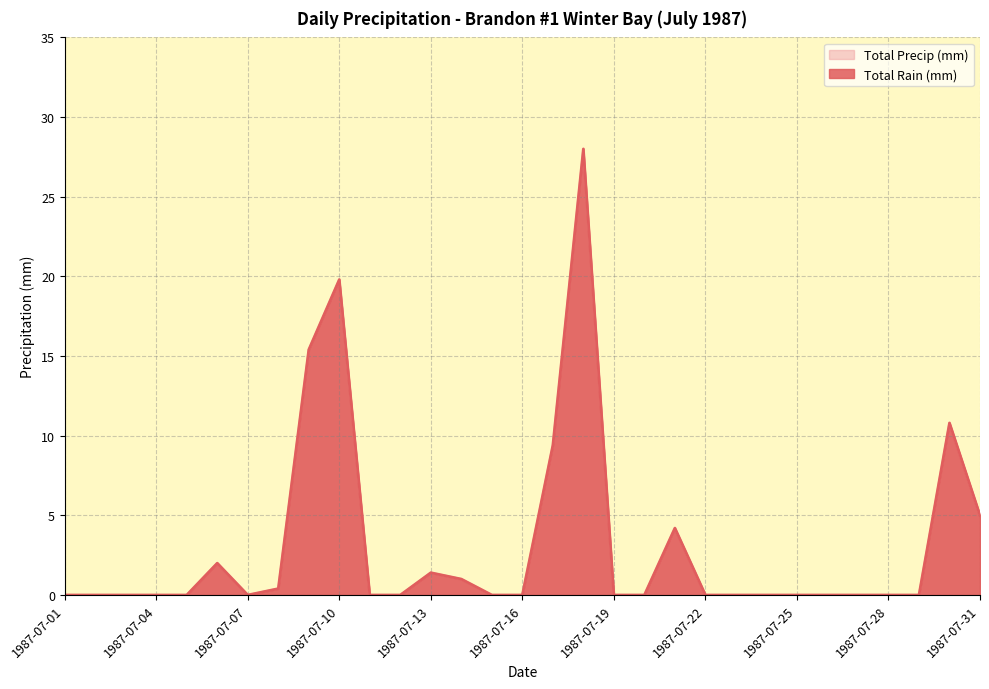

The value of Total Precip (mm) at 1987-07-20 is 0.0. True or false?

True